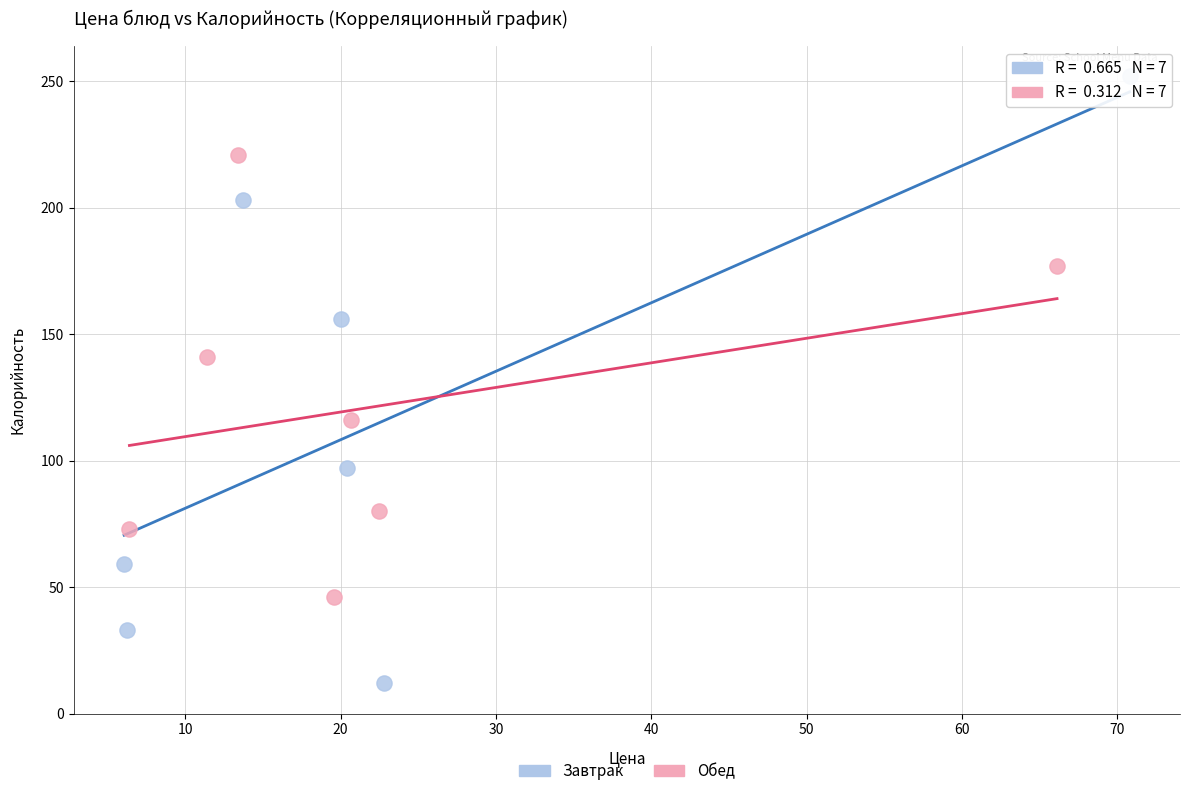

Which series reaches the minimum Y coordinate?

Завтрак